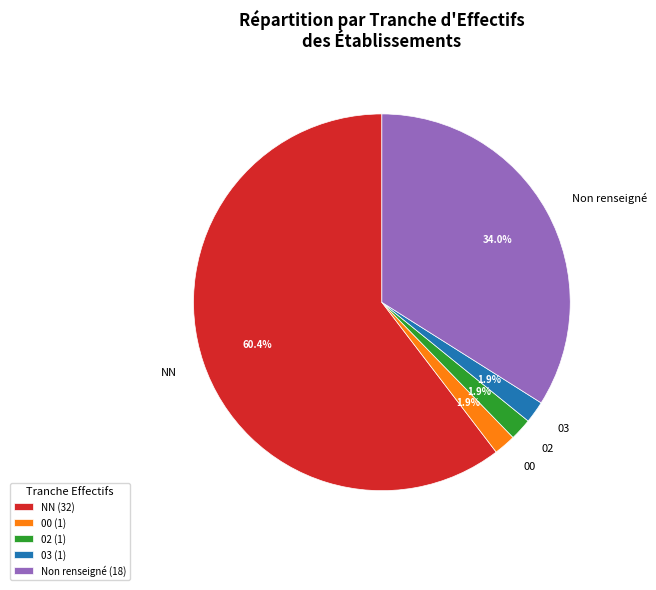

Approximately how many times larger is the value at 00 compared to 03?

1.0